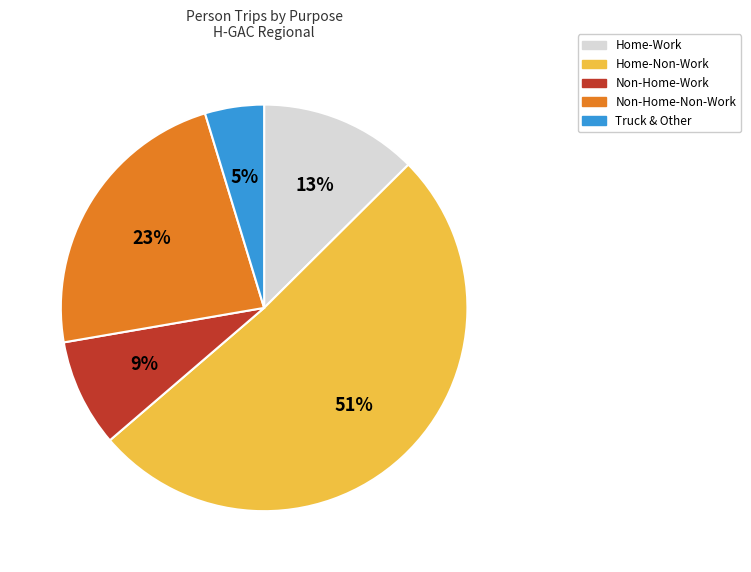

To the nearest percent, what is the difference between the Home-Work and Non-Home-Non-Work slice percentages?

10%